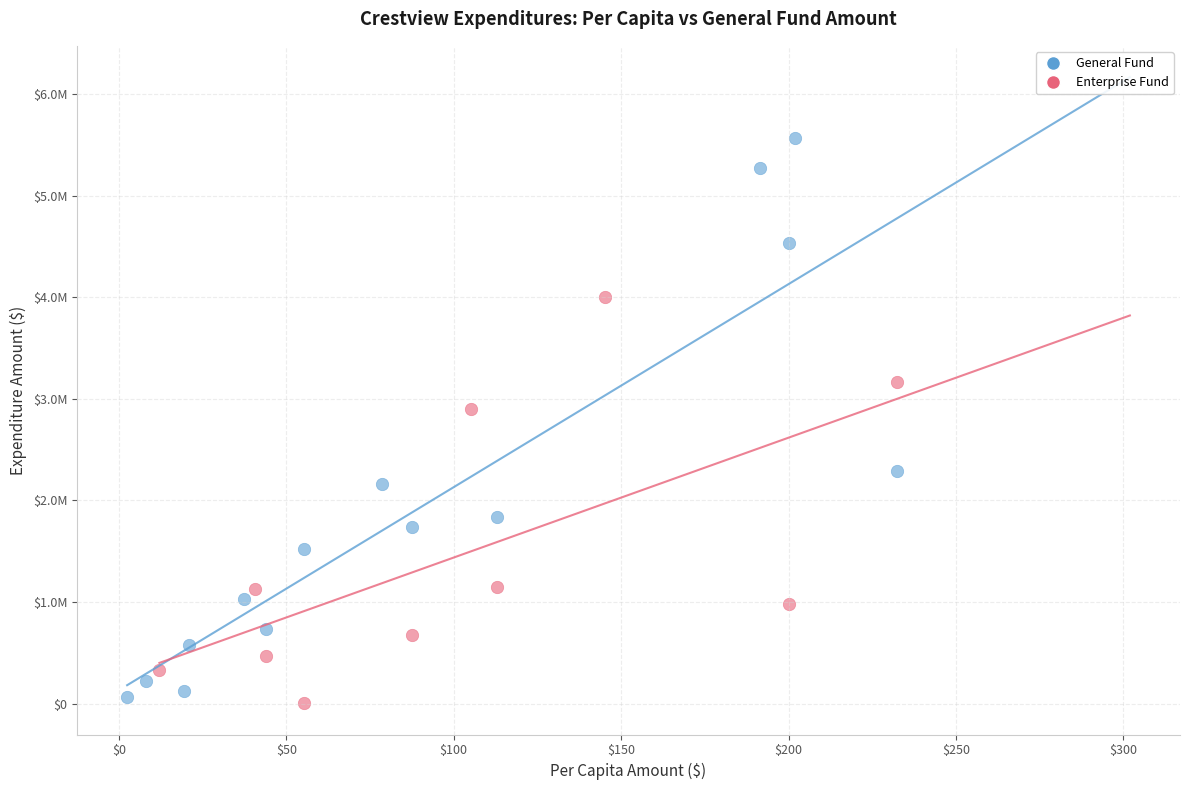

What are all the series names shown in the legend?

General Fund, Enterprise Fund